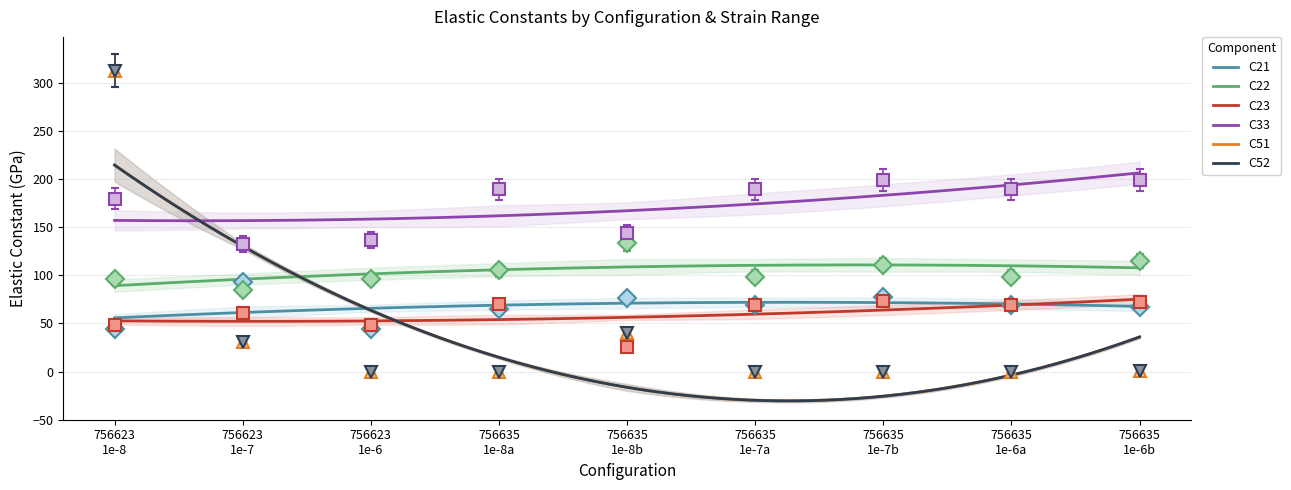

Which has a higher value, 756623 1e-8 or 756635 1e-6b?

756635 1e-6b